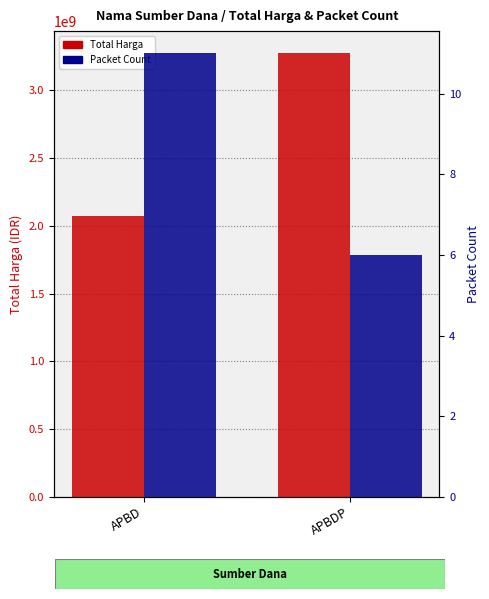

At which category does the chart reach its minimum across all series?

APBDP